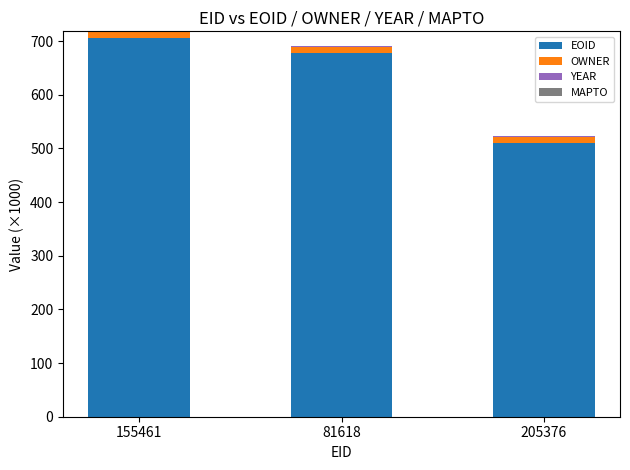

True or false: EOID has a value of 164.4 at 205376.

False